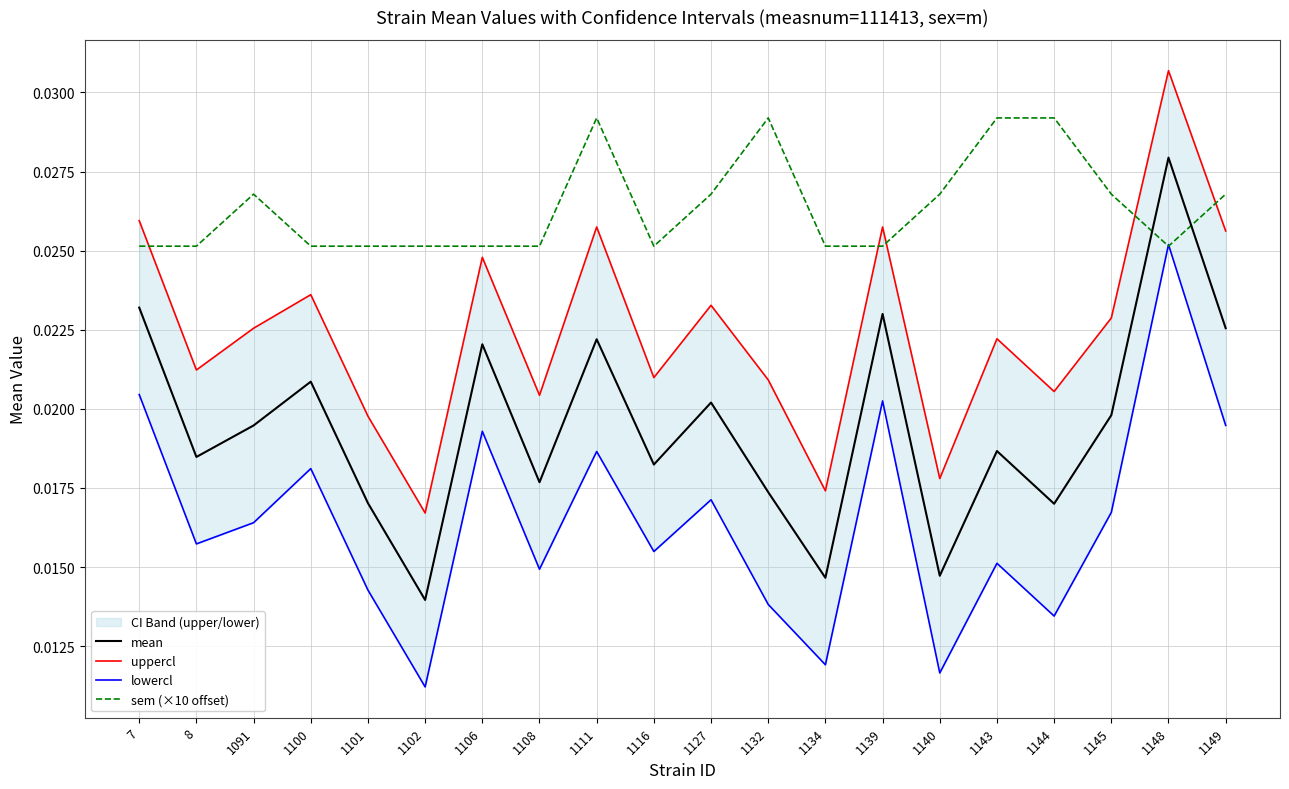

True or false: lowercl and uppercl cross at least once.

False